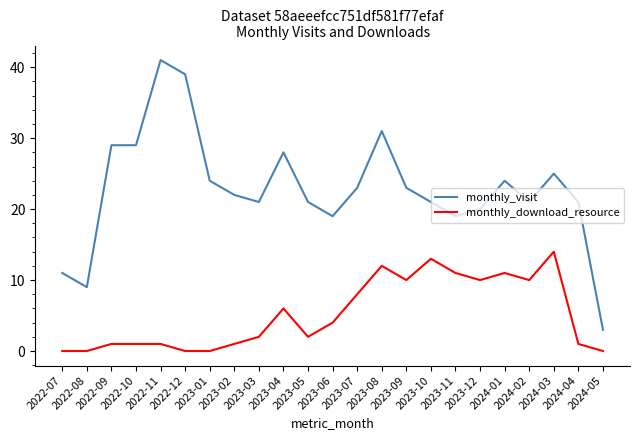

True or false: monthly_visit and monthly_download_resource intersect in this chart.

False